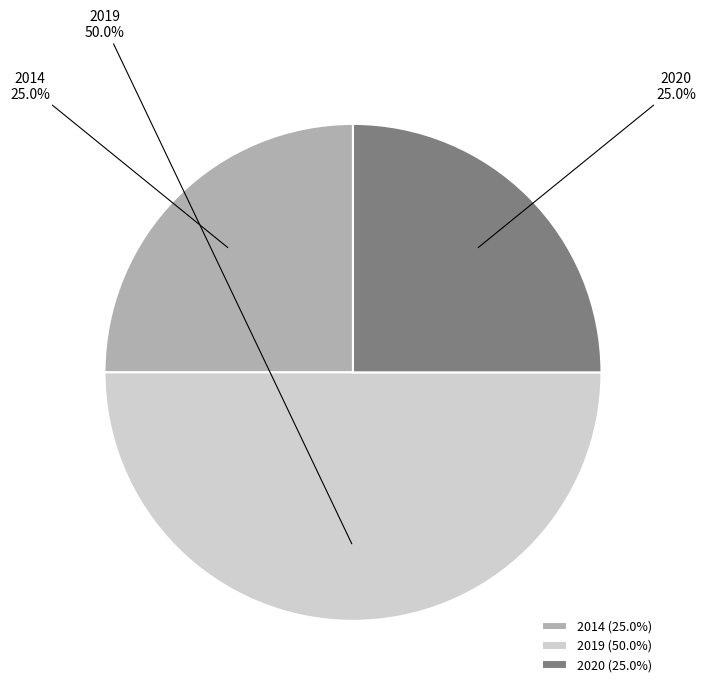

How many slices are in this pie chart?

3